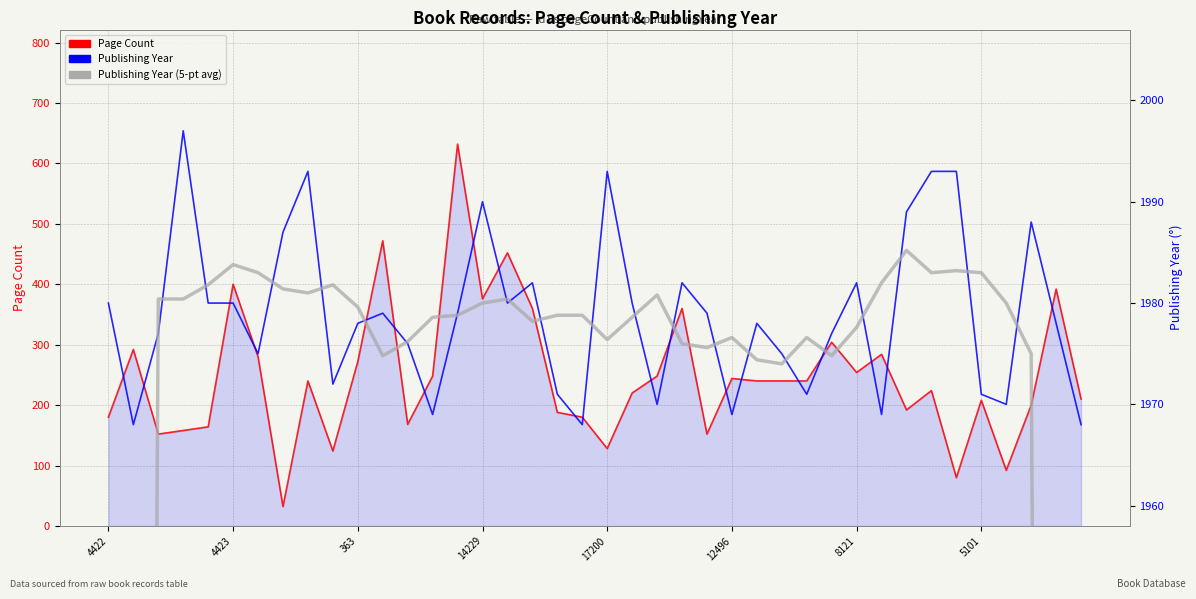

How many series are shown in this chart?

3